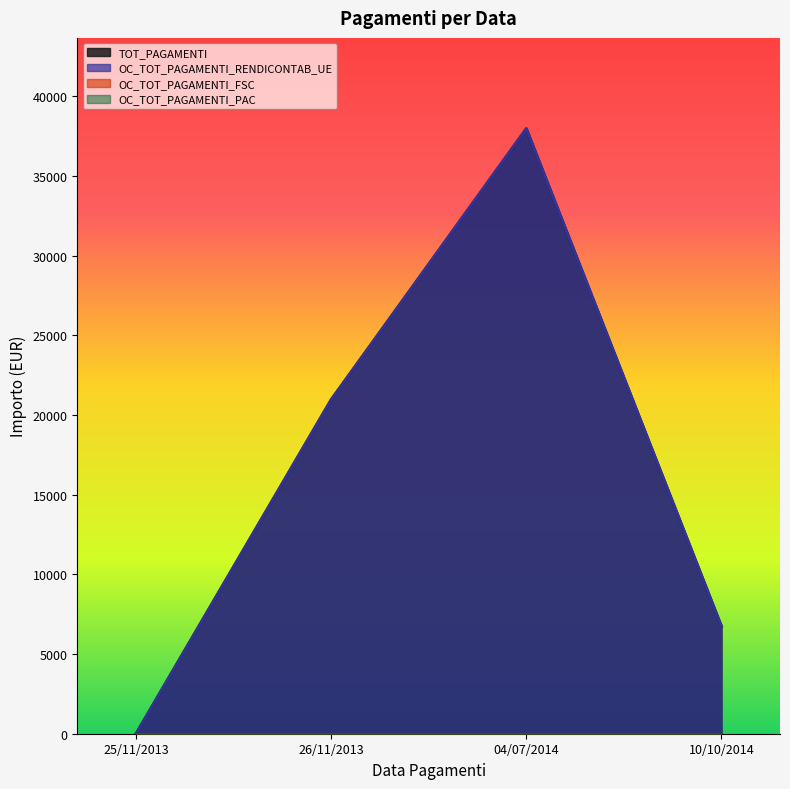

Which series changed the most between 26/11/2013 and 04/07/2014?

TOT_PAGAMENTI